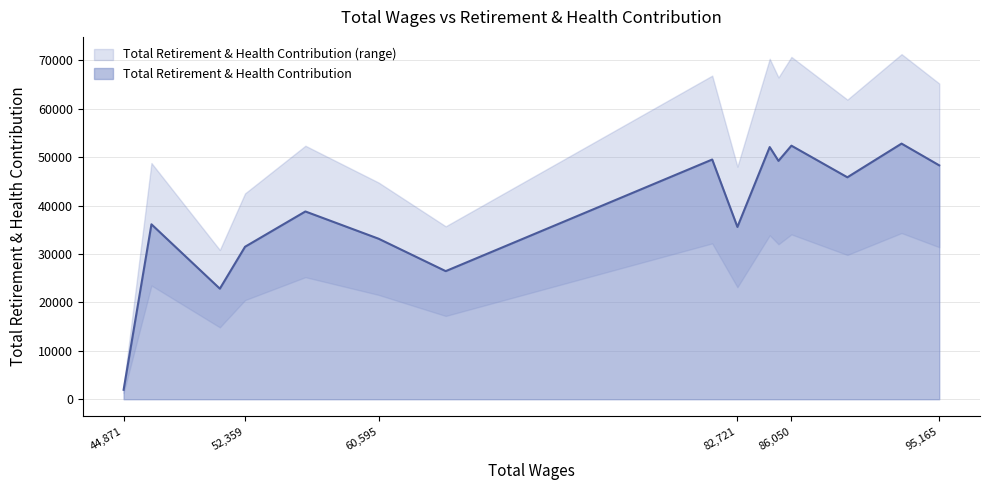

What is the difference between the values at 84712 and 52359?

20601